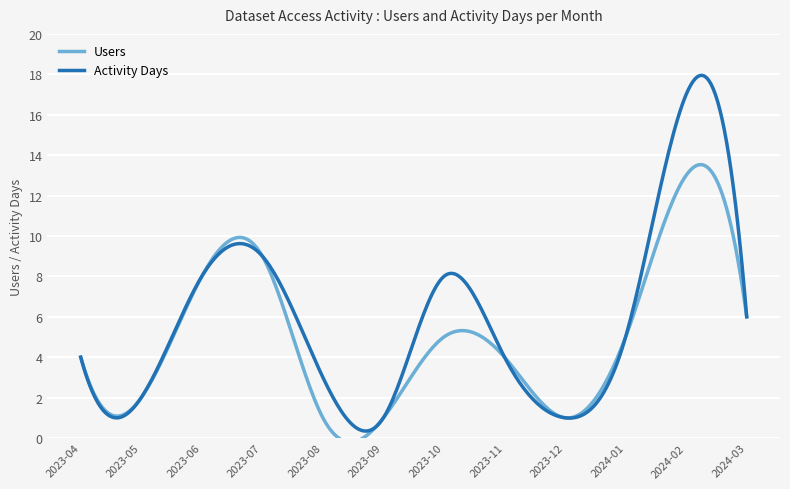

True or false: Users has more than 0 interior local peaks.

True